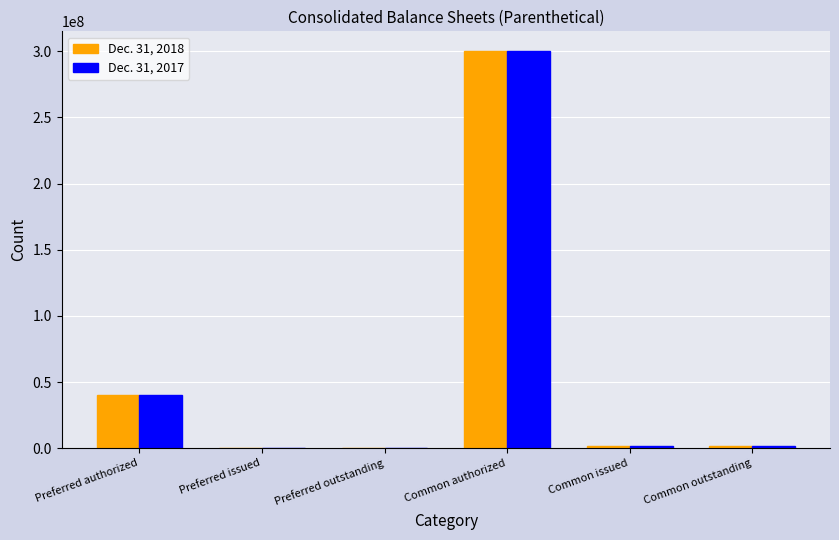

Are the bars horizontal?

No